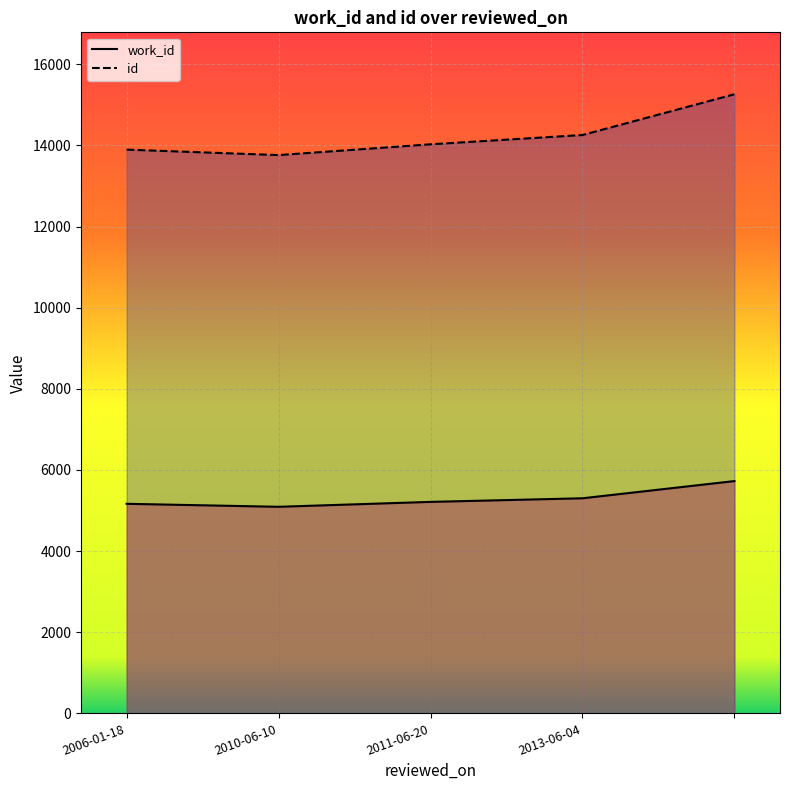

What are all the series names shown in the legend?

work_id, id